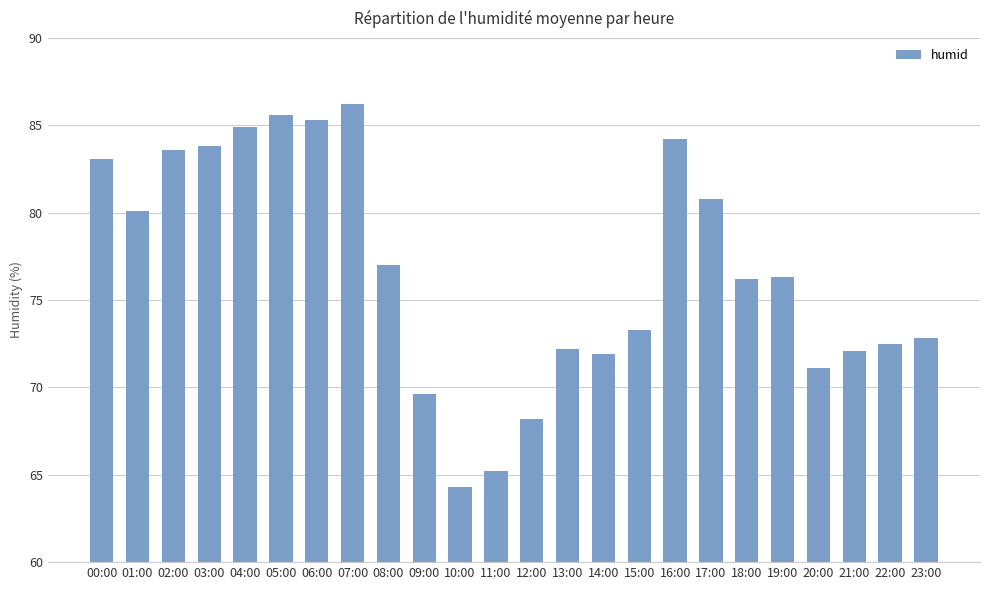

What is the value of the 10th bar from the left?

69.6